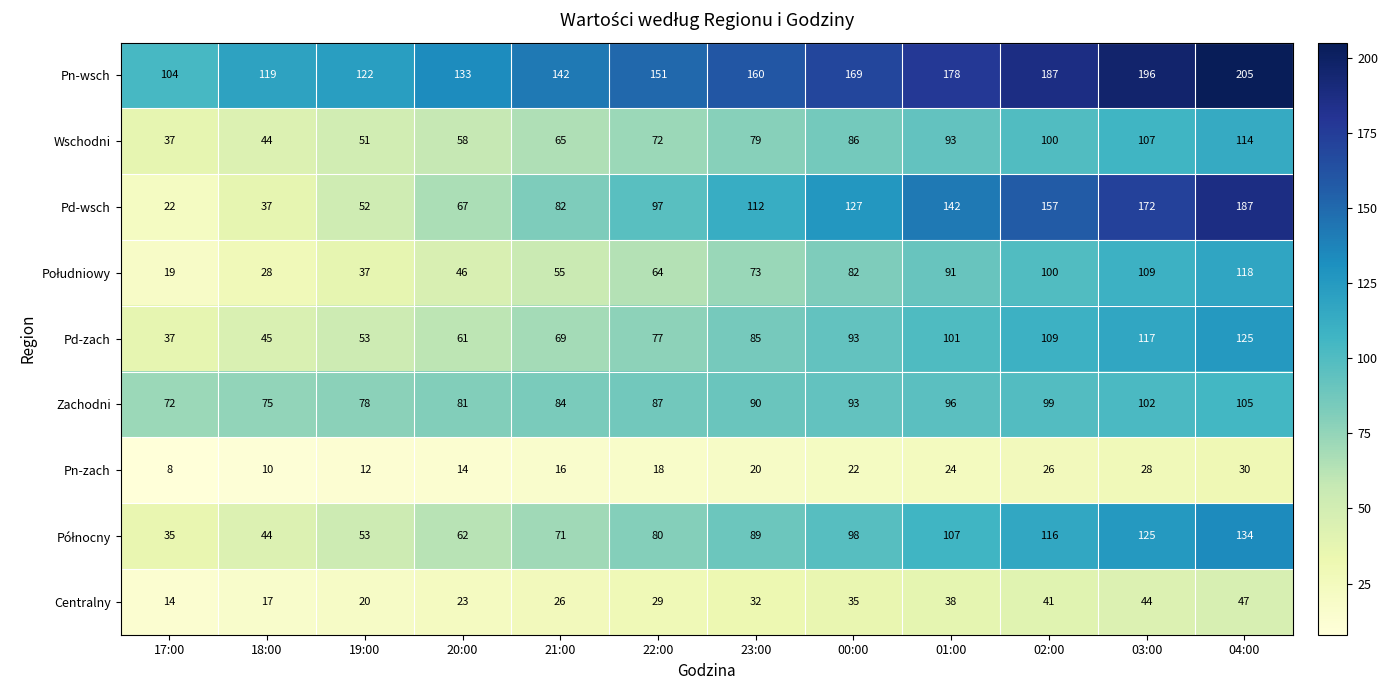

At which category is the sum across all series the highest?

04:00